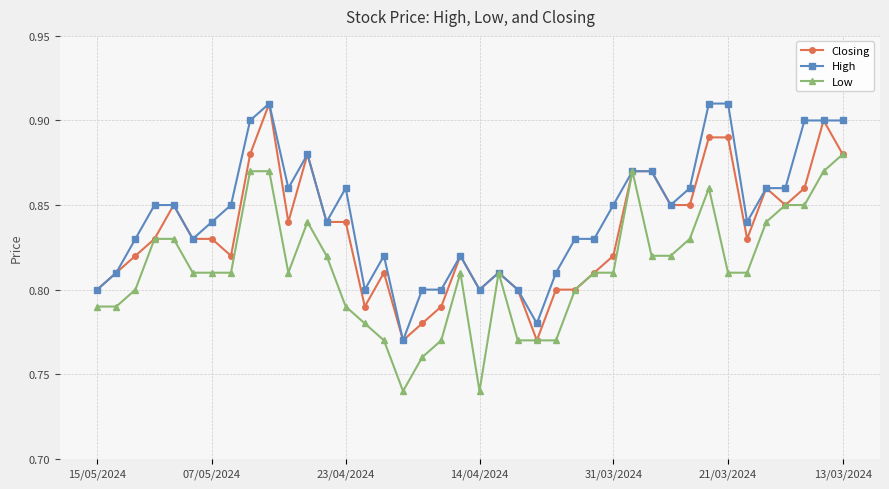

Which series has the largest total across all categories?

High